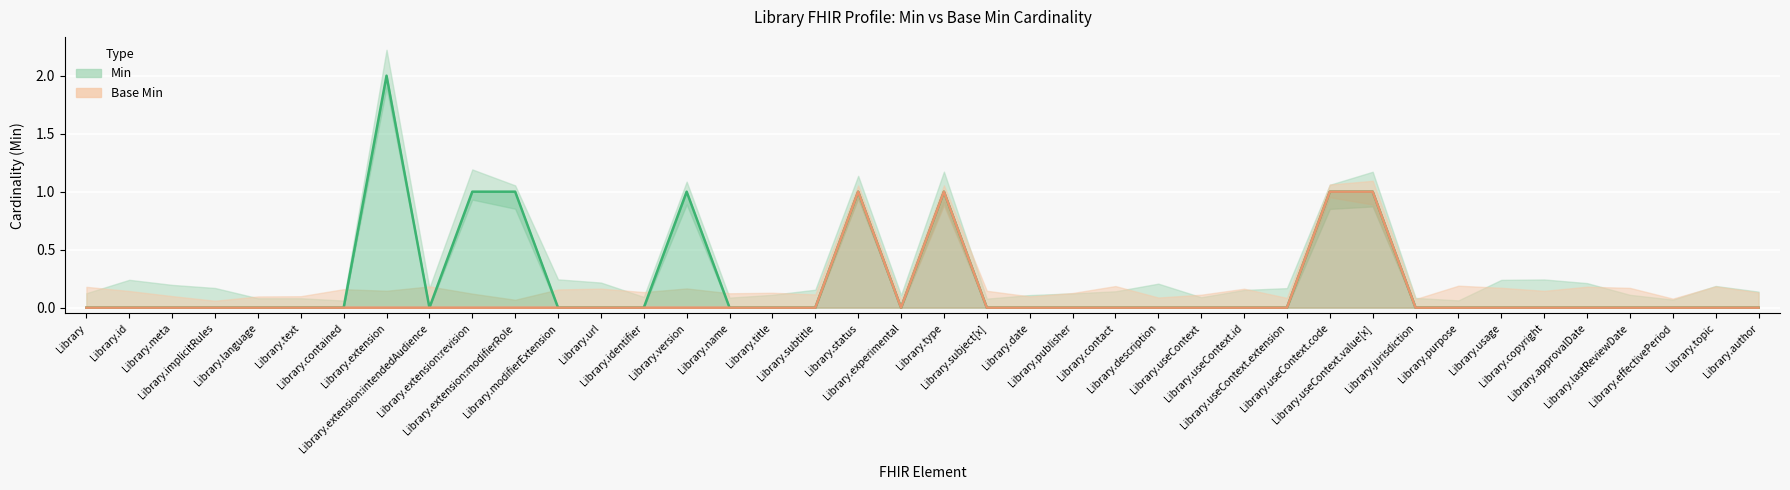

Which series has the largest total across all categories?

Min